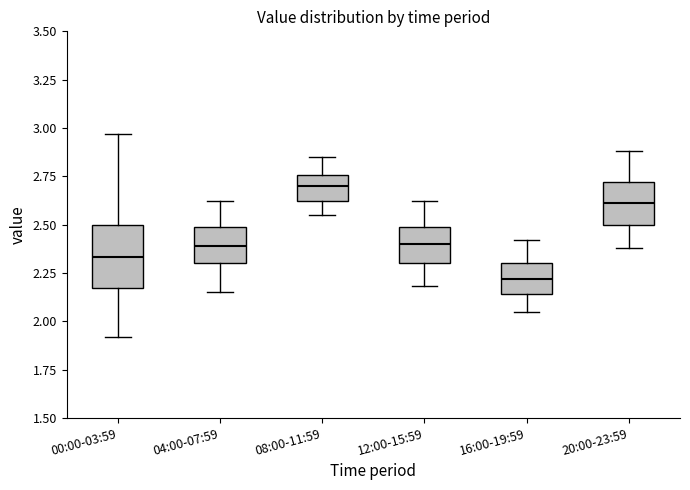

Comparing the boxes themselves (not the whiskers), which one is the tallest?

00:00-03:59